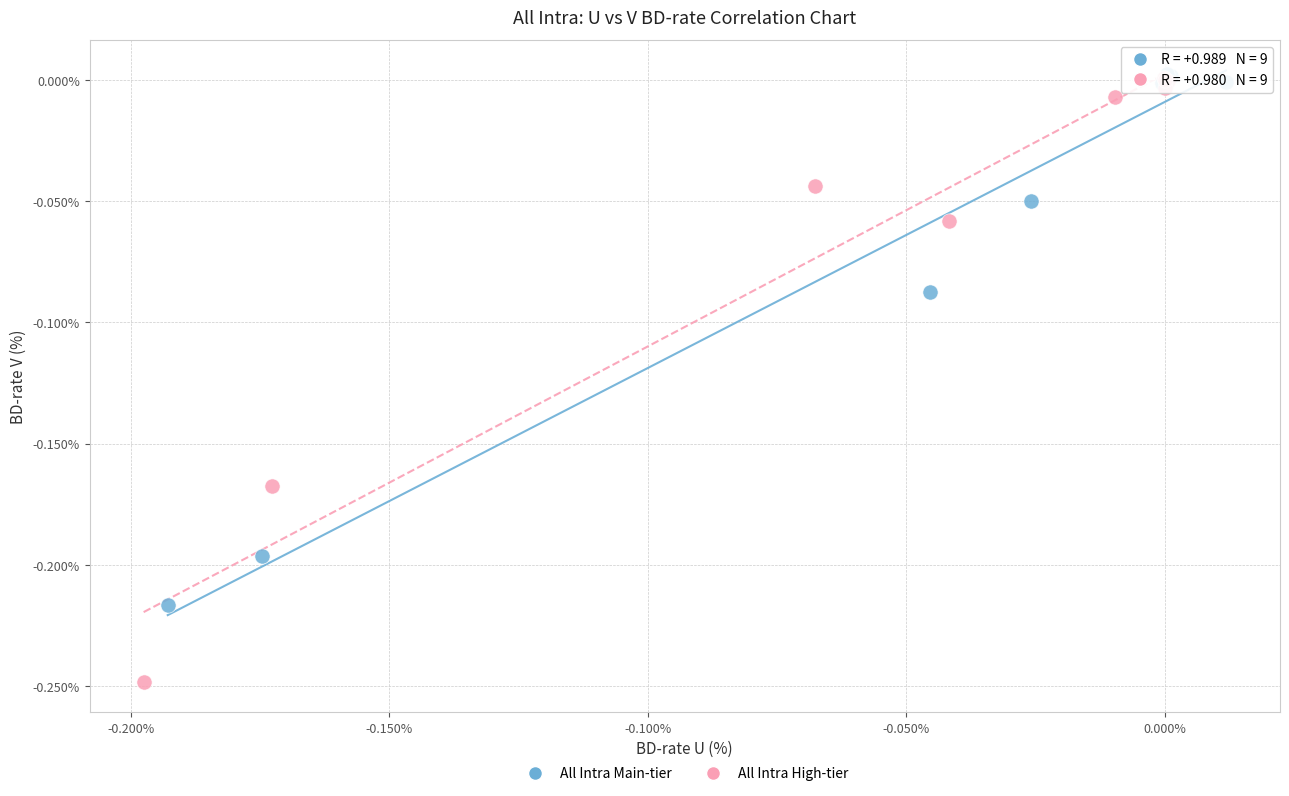

Which series has the largest Y range (max minus min)?

All Intra High-tier